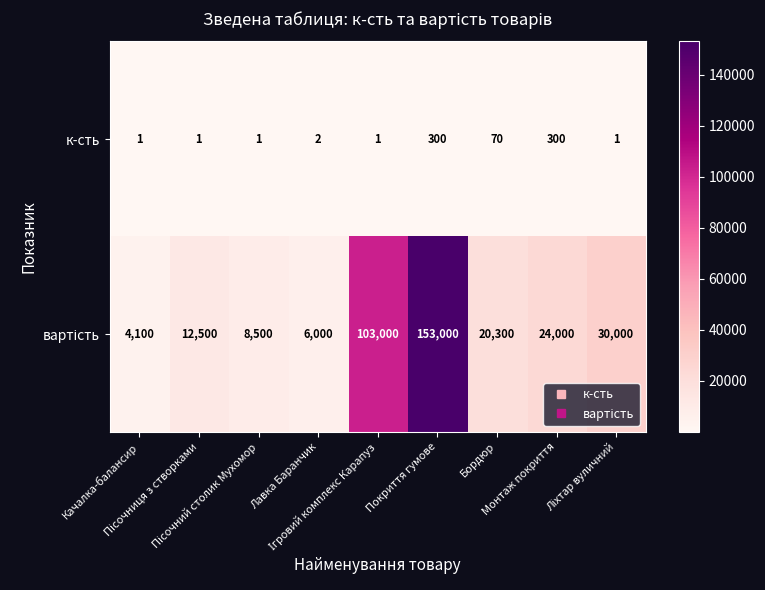

At how many categories does at least one series exceed 504?

9